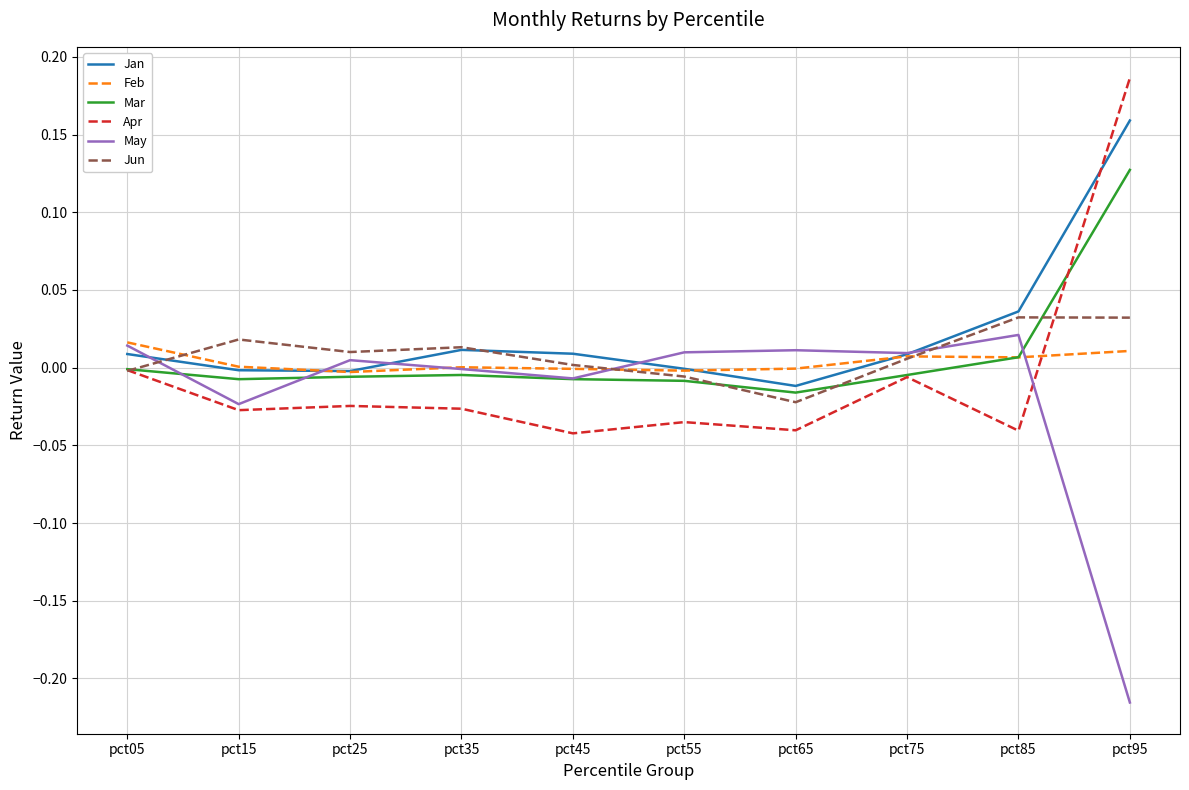

At which category is the sum across all series the highest?

pct95